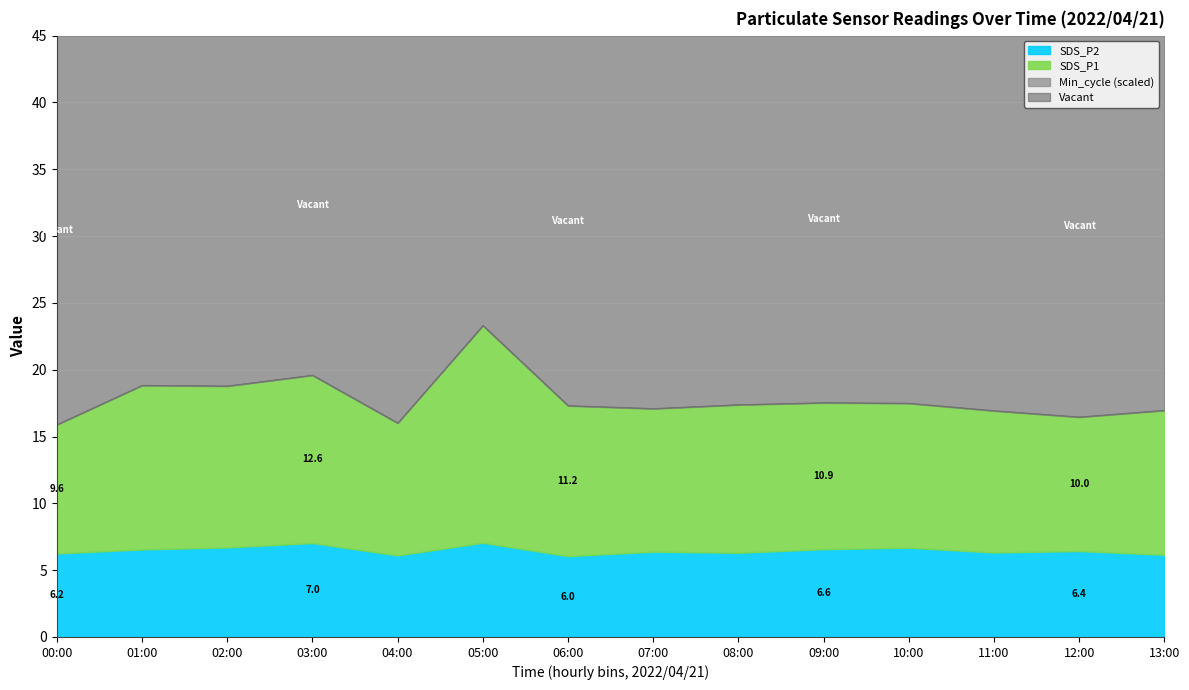

Is it true that SDS_P2 equals 6.3 at 08:00?

True